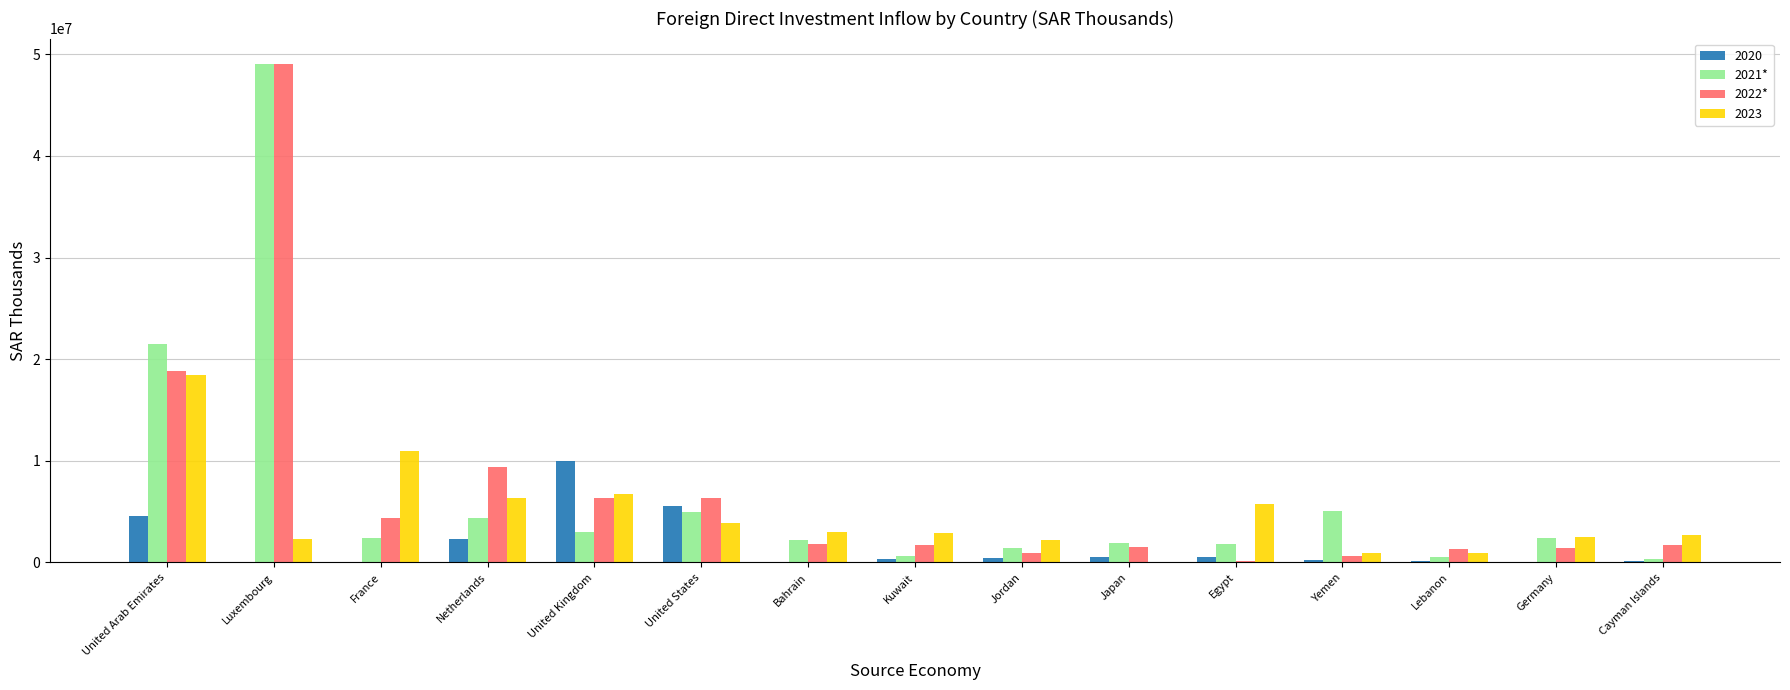

Between United Arab Emirates and Germany, which series saw the biggest shift?

2021*